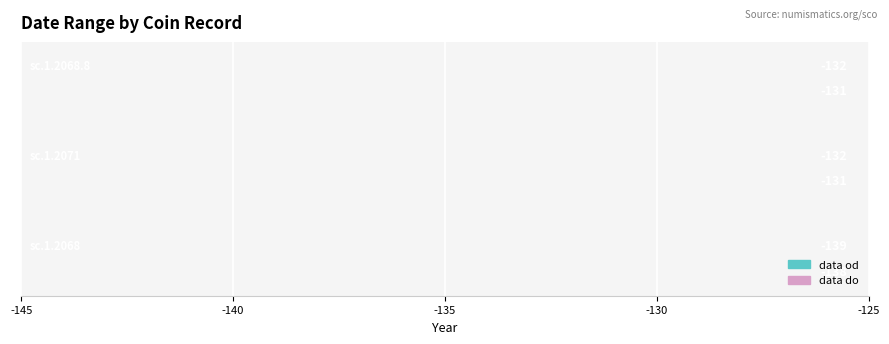

Read the data od value at -145.

-139